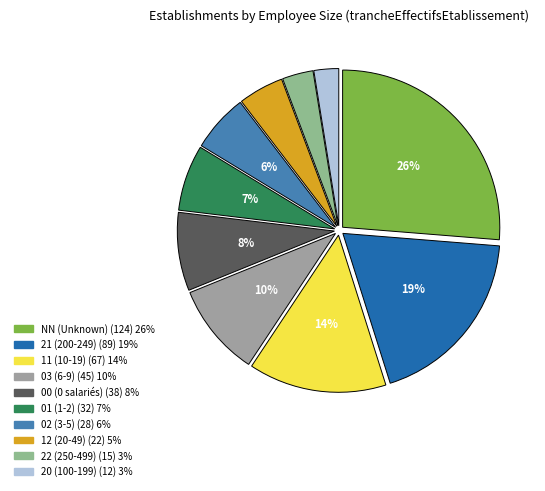

To the nearest percent, what is the difference between the 21 and NN slice percentages?

7%